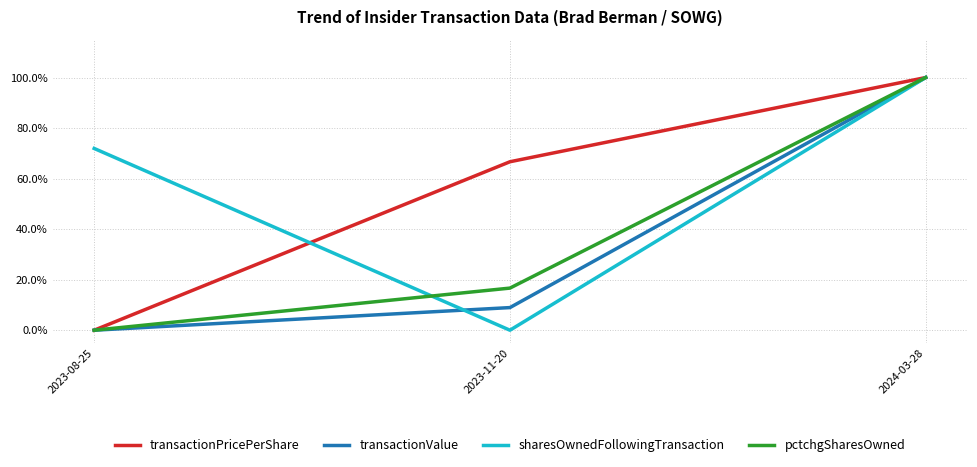

Does the chart display data point markers on the line(s)?

No